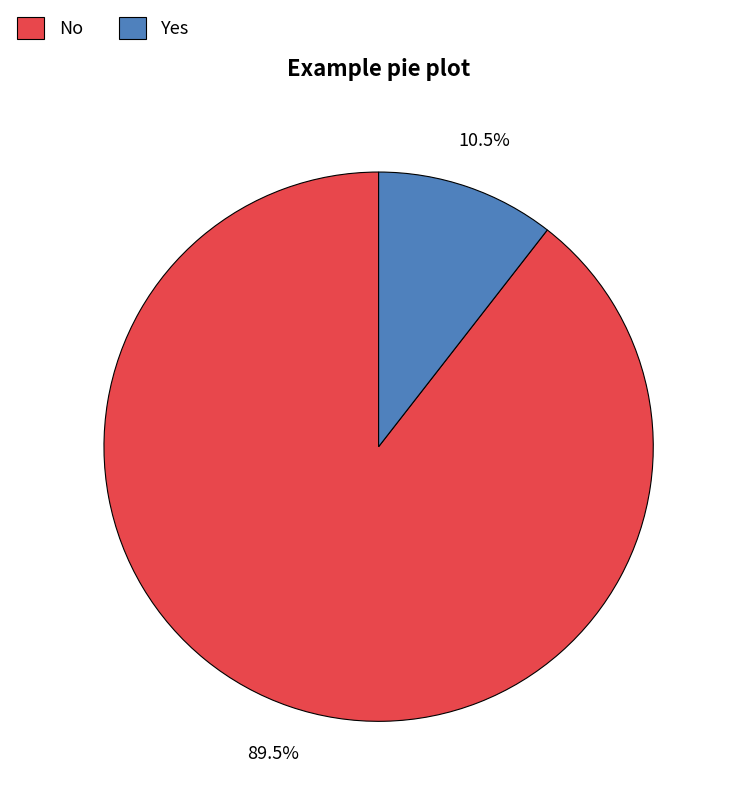

Which slice is the largest?

No